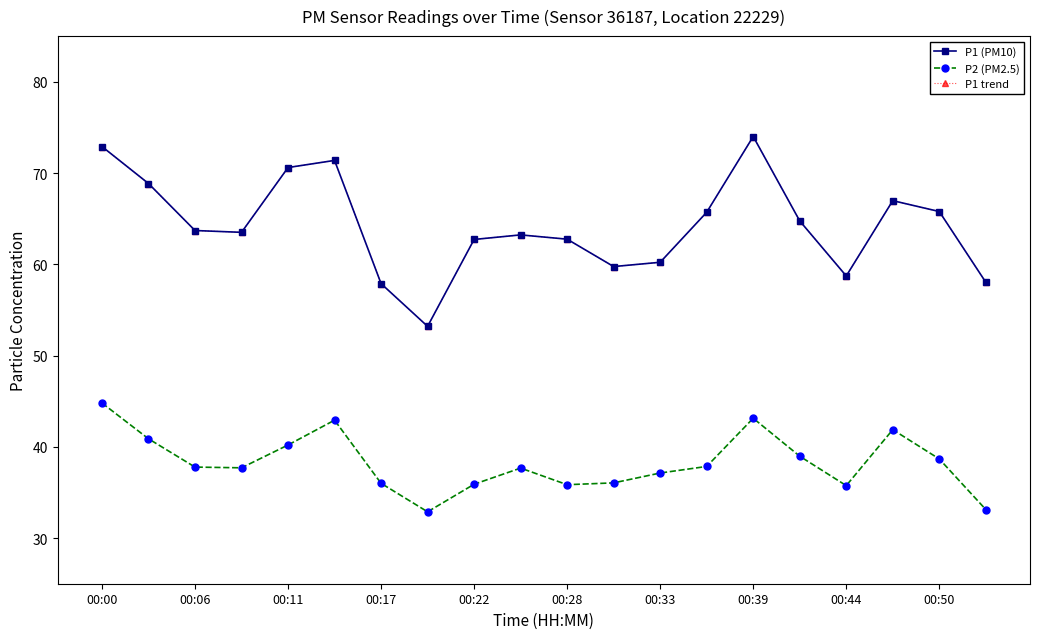

What is the average value of the P2 (PM2.5) series?

38.3